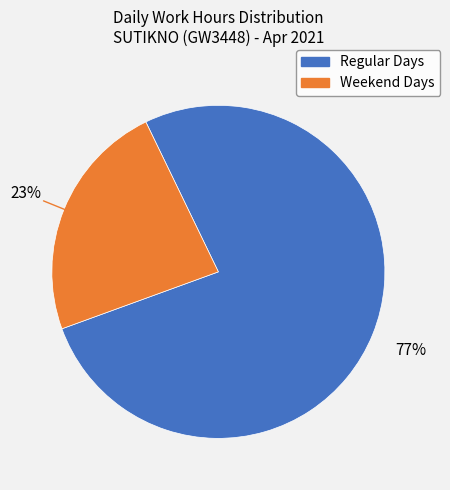

Is there a majority slice in this chart?

Yes